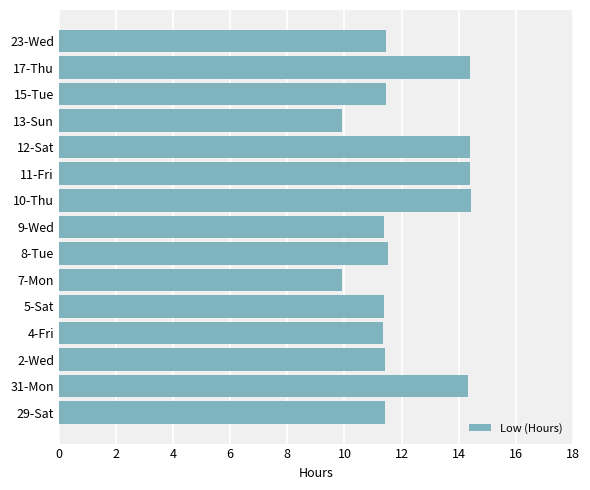

Approximately how many times larger is the value at 2-Wed compared to 8-Tue?

1.0